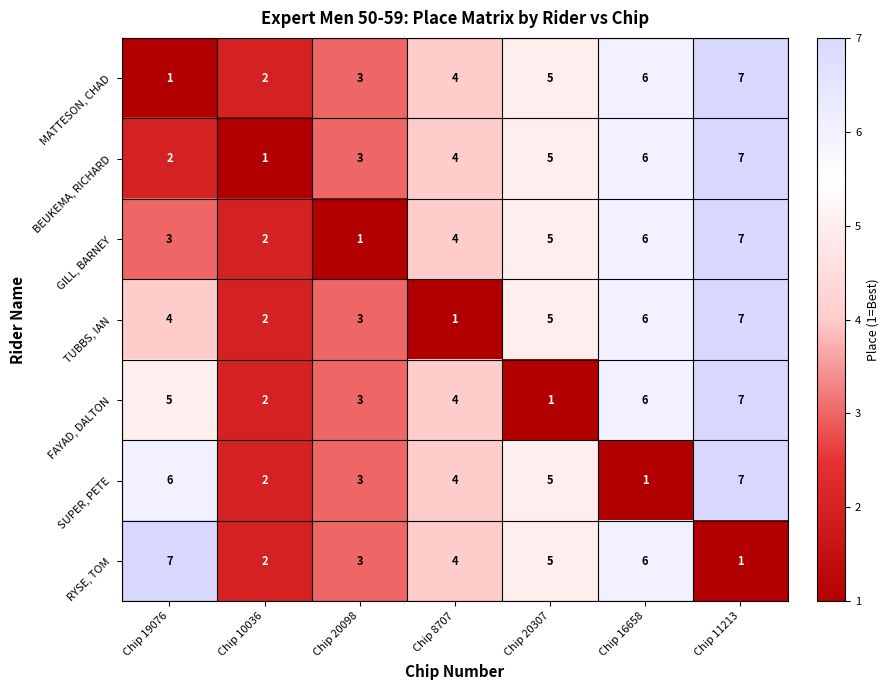

What is the difference between the maximum and minimum values in the RYSE, TOM series?

6